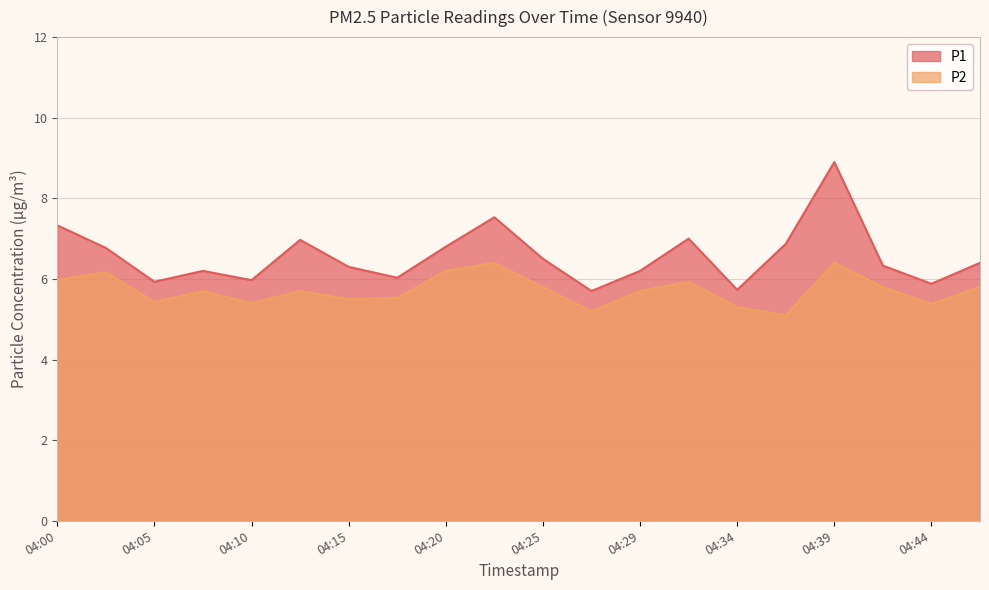

Rank the series by their maximum value, from highest to lowest.

P1, P2